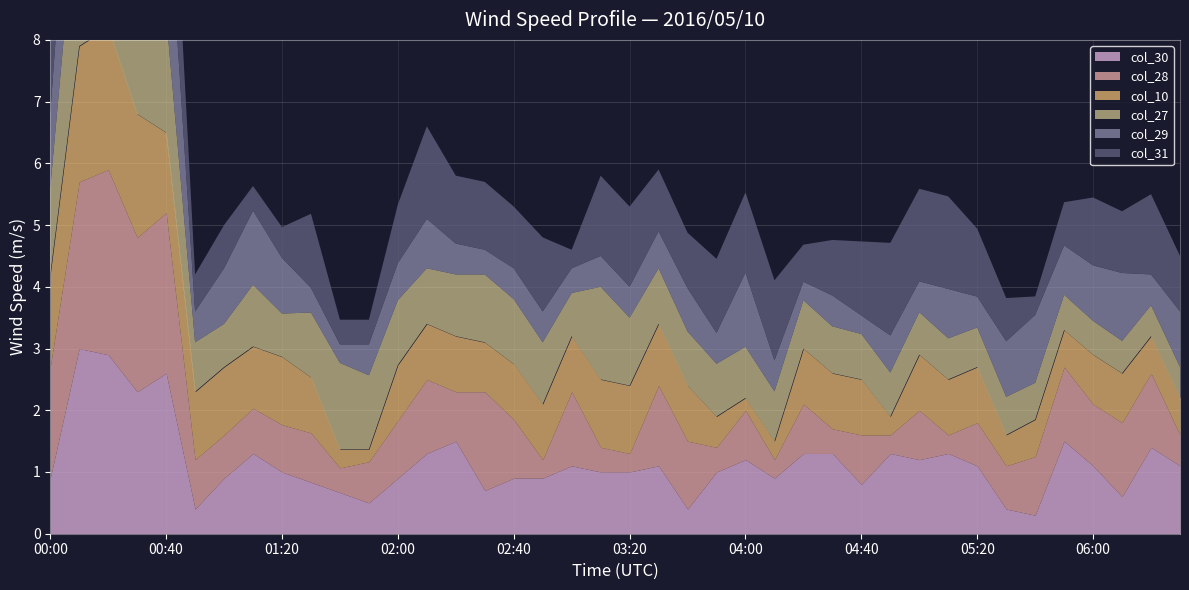

How many values in the col_28 series exceed 1?

19